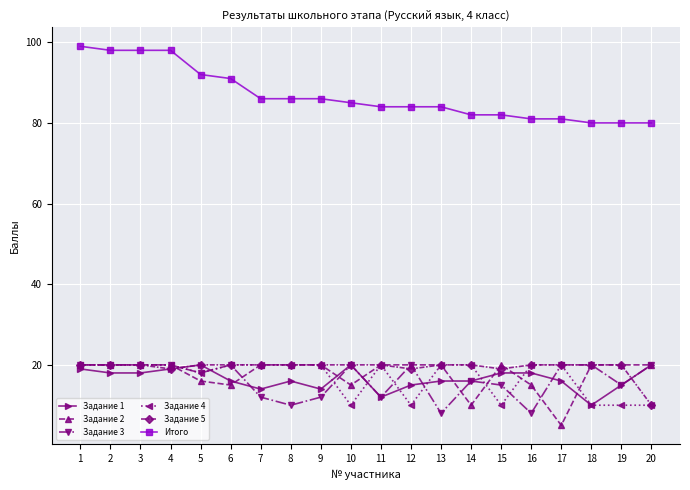

True or false: Задание 3 has more than 2 interior local peaks.

True